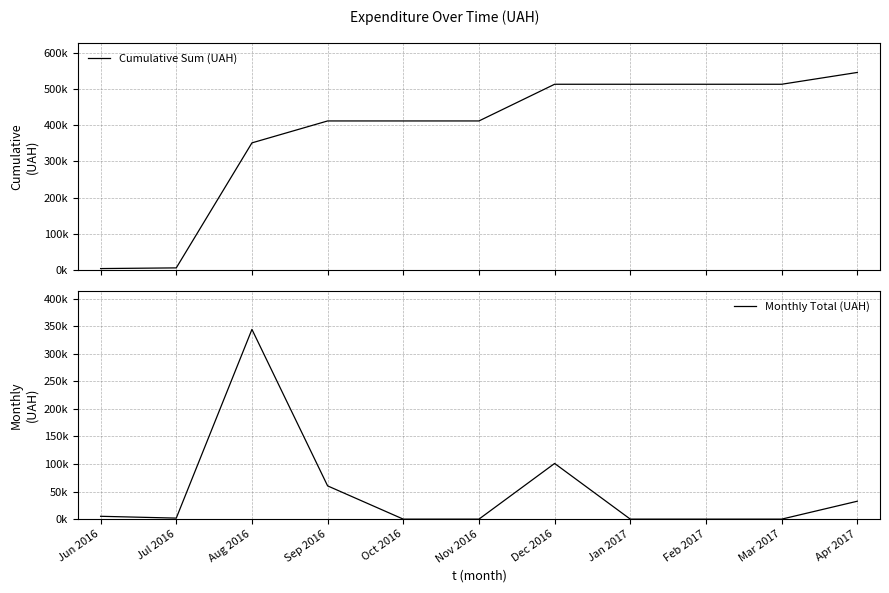

How many values in Monthly Total (UAH) are above zero?

6